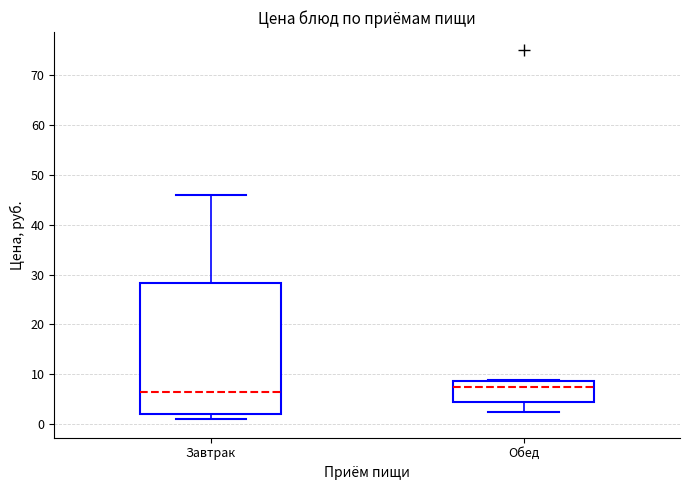

Reading left to right, read every box against the y-axis: the position of its median line, the range the box covers, and the ends of its whiskers. The values are not printed on the chart, so give them approximately, as read against the axis.

Завтрак: median 6, box 2 to 28, whiskers 1 to 46
Обед: median 8, box 4 to 9, whiskers 3 to 9